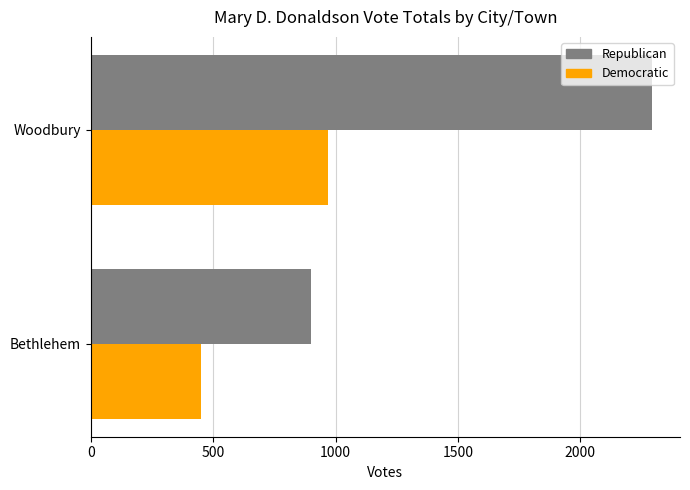

Is it true that Democratic equals 734 at Bethlehem?

False